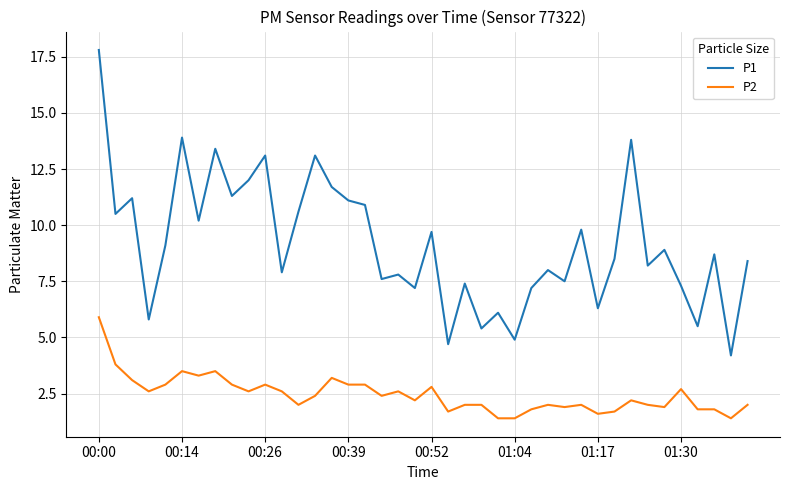

List the series in order of their overall mean, highest first.

P1, P2